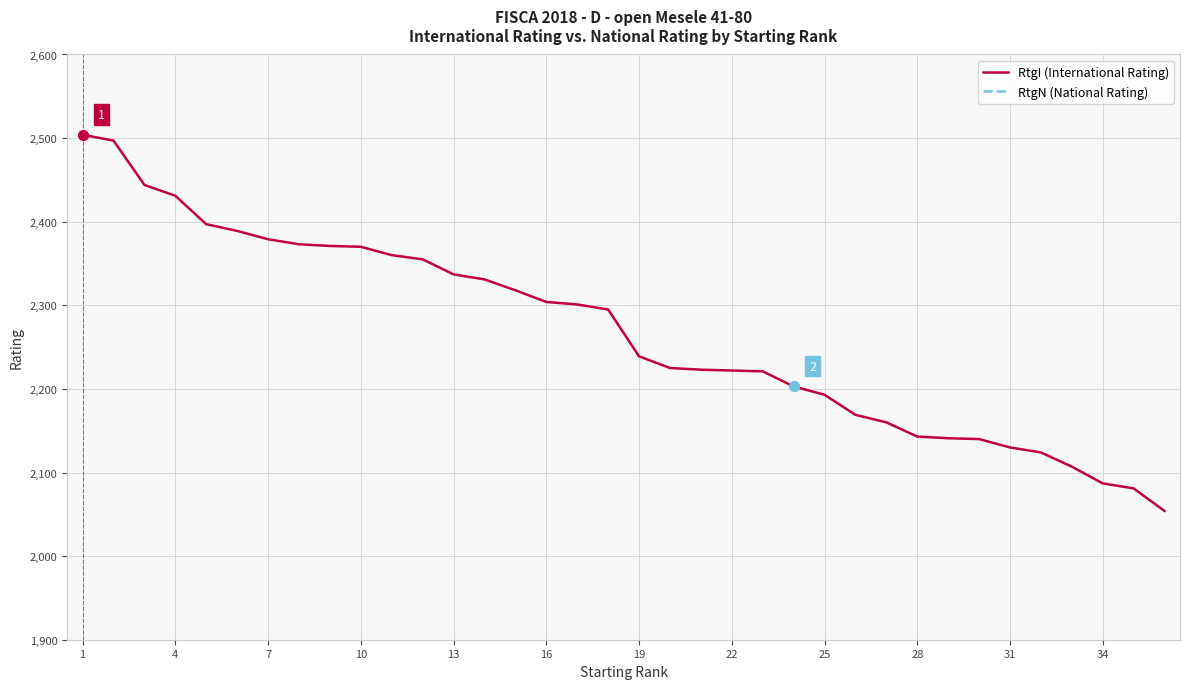

True or false: RtgI (International Rating) has a value of 3309 at 25.

False